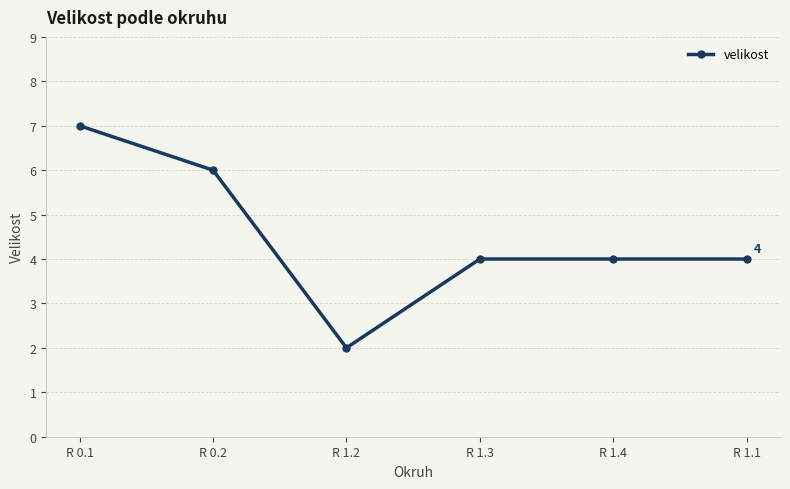

What value does the data have at R 1.4?

4